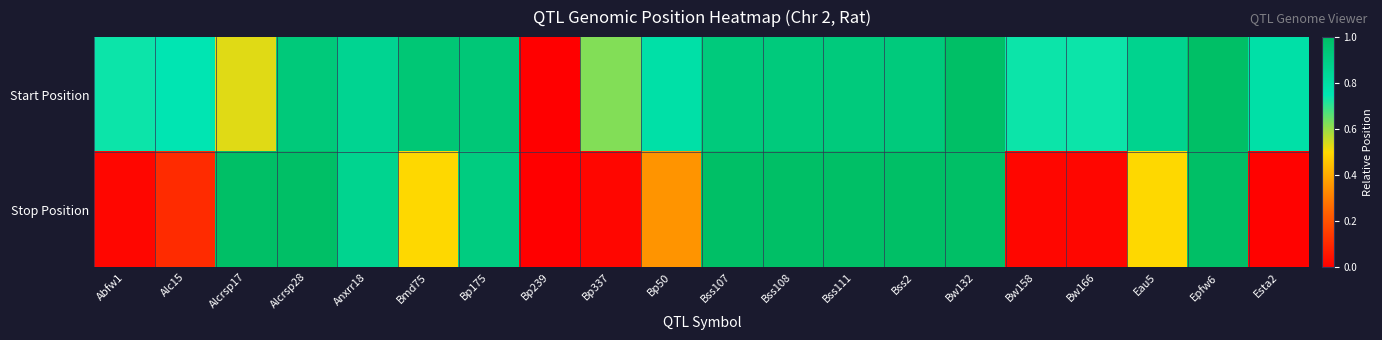

At how many categories does at least one series exceed 0?

19